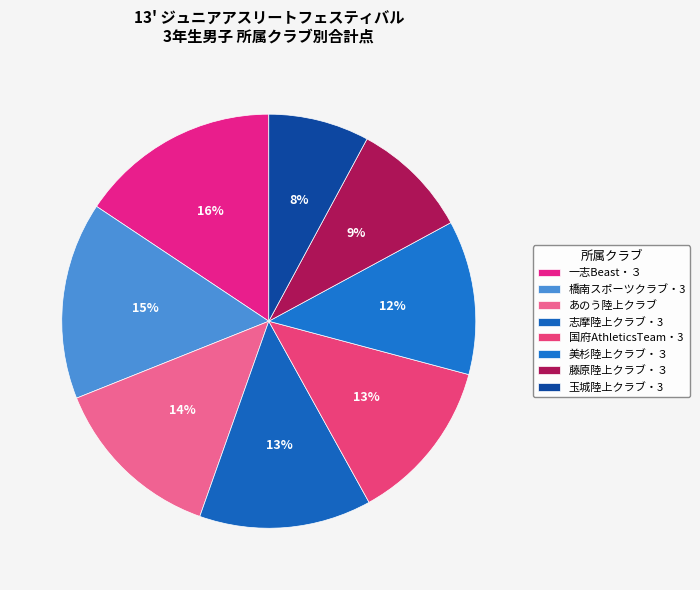

How many slices are in this pie chart?

8